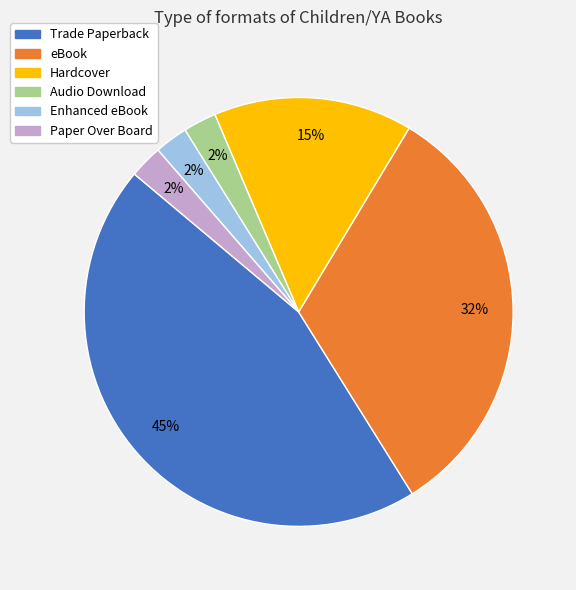

How many segments does this pie chart have?

6